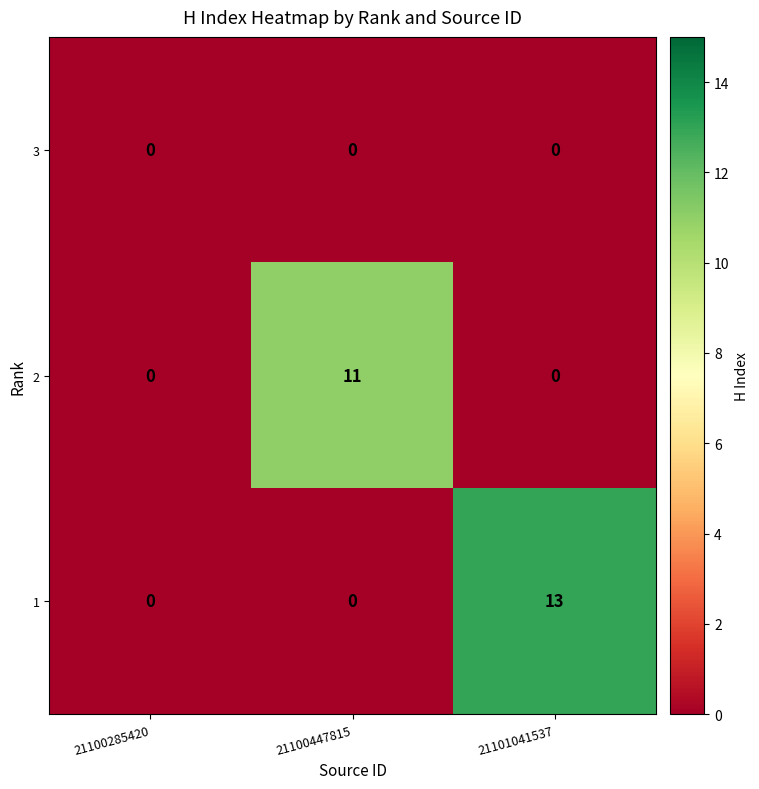

What is the greatest value displayed?

13